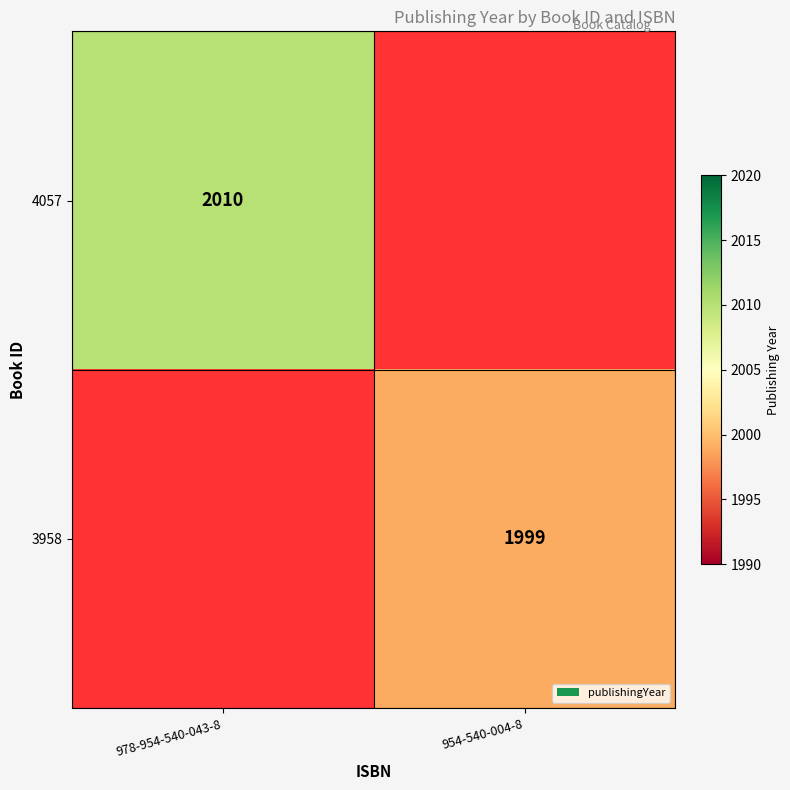

The 4057 series shows 2010 at 978-954-540-043-8. True or false?

True